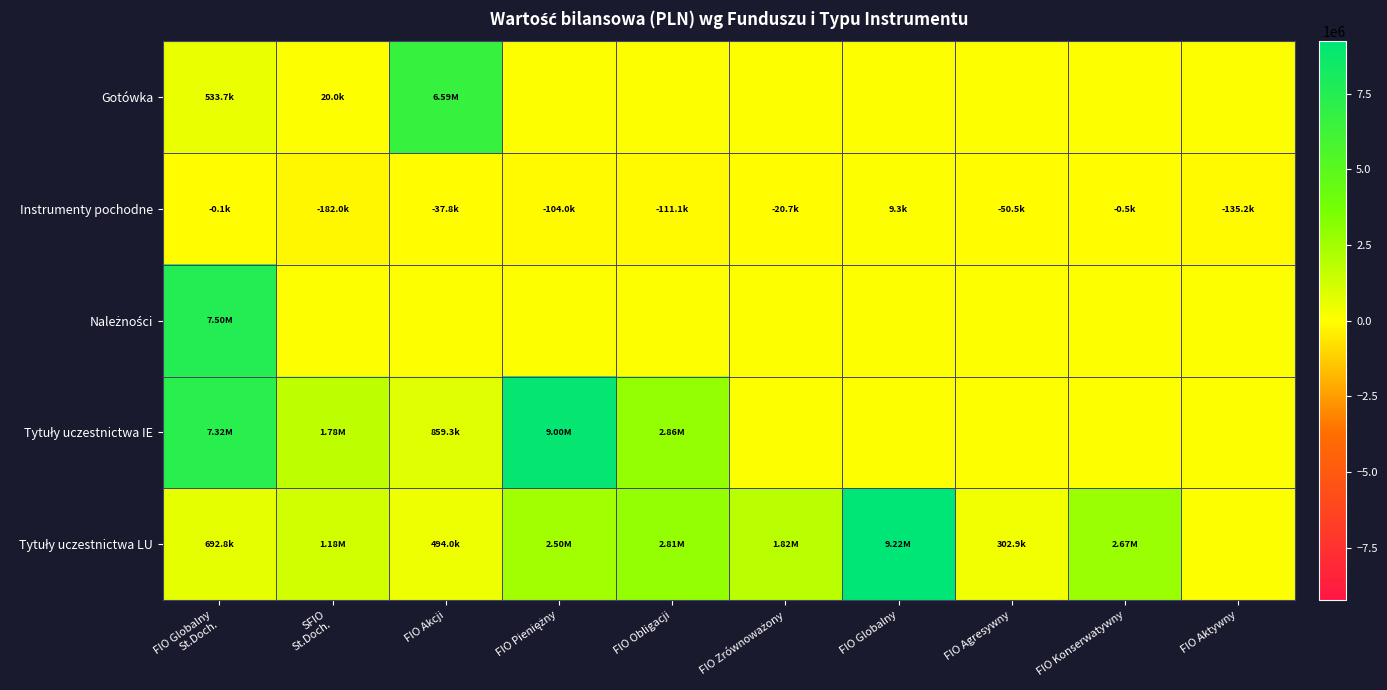

List the series in order of their peak value, highest first.

Tytuły uczestnictwa LU, Tytuły uczestnictwa IE, Należności, Gotówka, Instrumenty pochodne